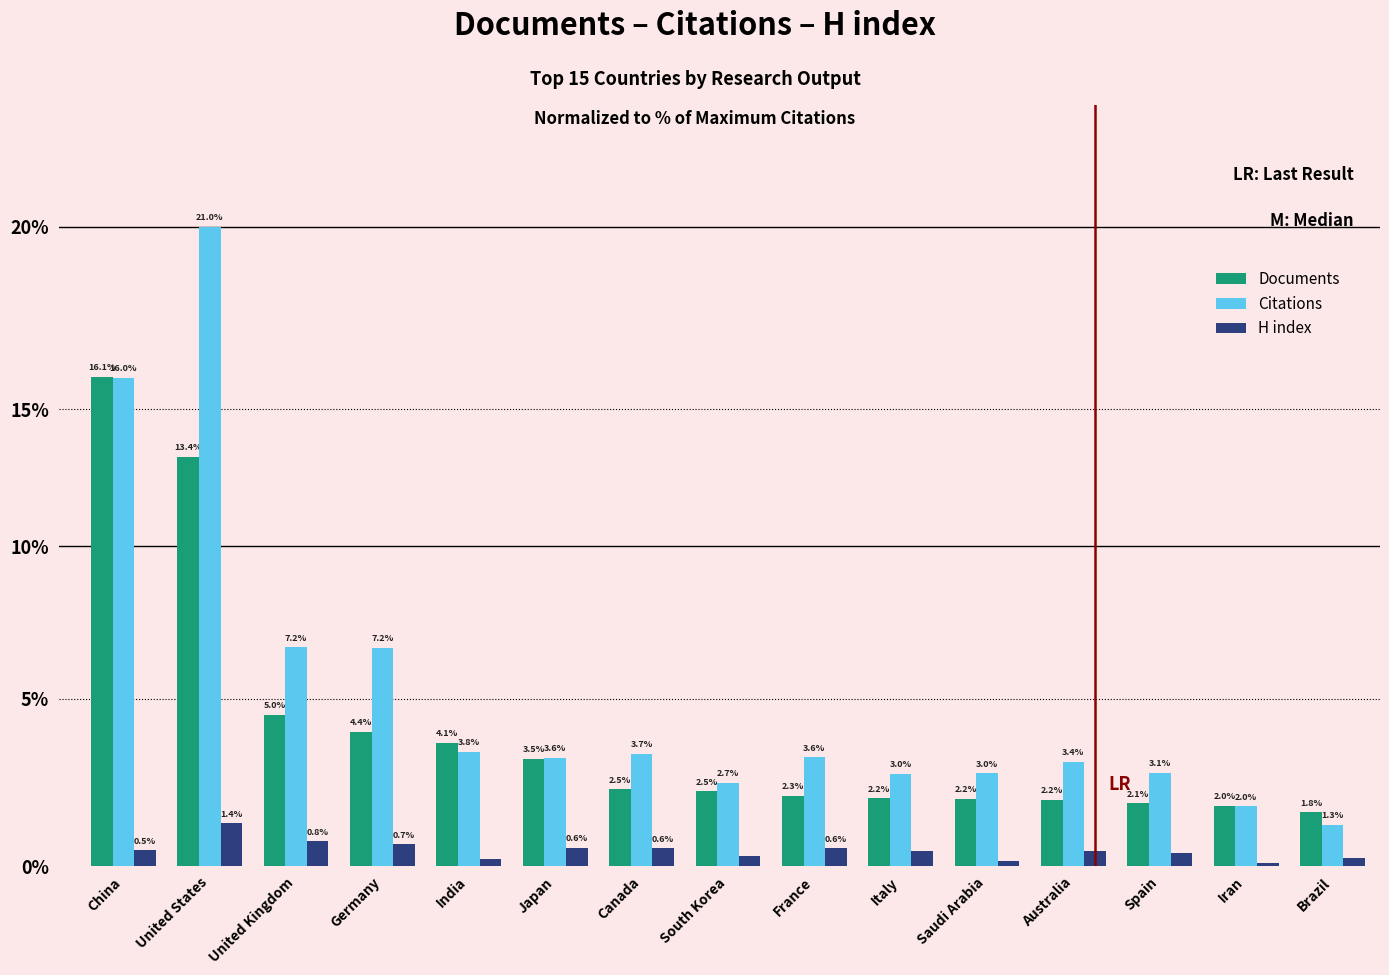

Rank the series by their average value, from lowest to highest.

H index, Documents, Citations